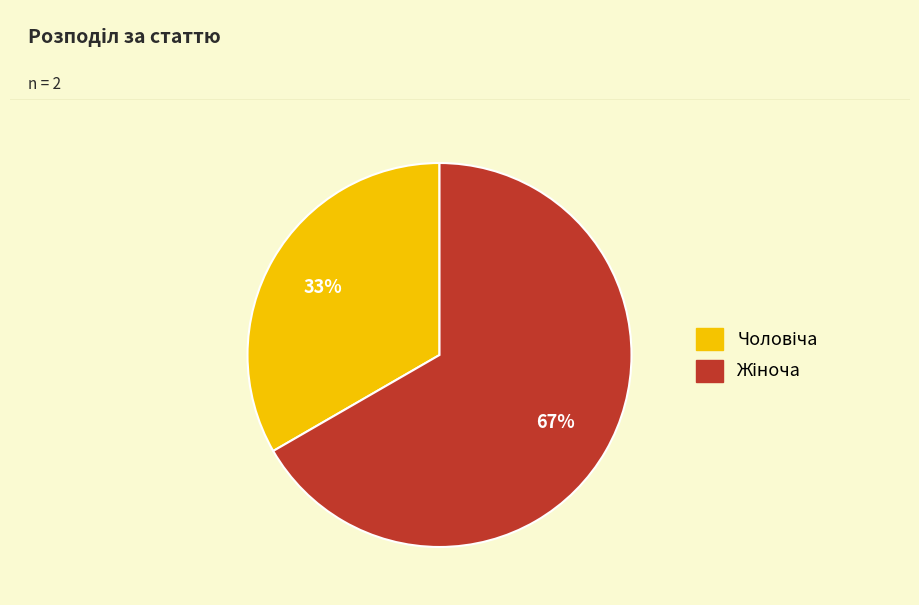

To the nearest percent, what is the average slice percentage?

50%